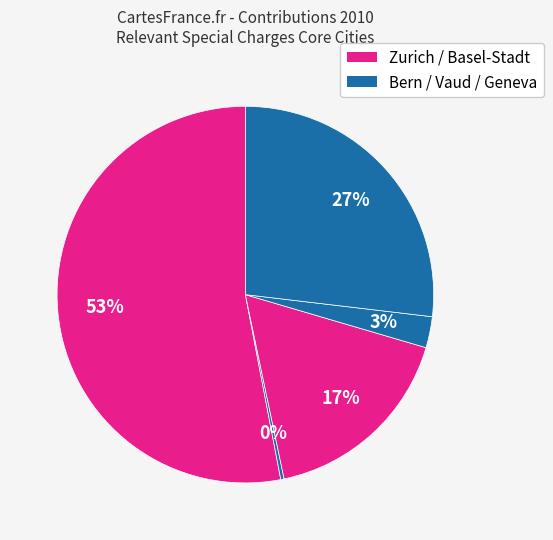

Is there a majority slice in this chart?

Yes